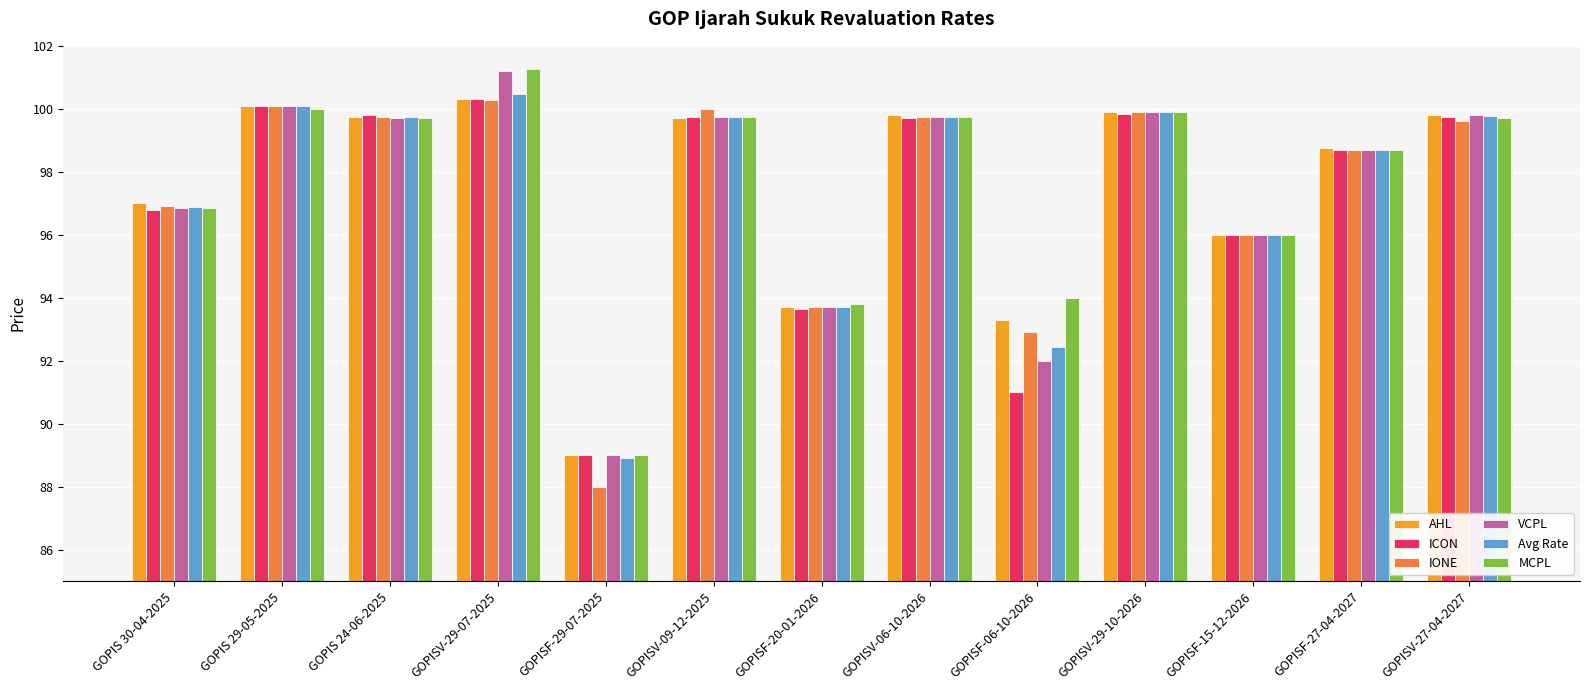

Is it true that VCPL equals 96.0 at GOPISF-15-12-2026?

True